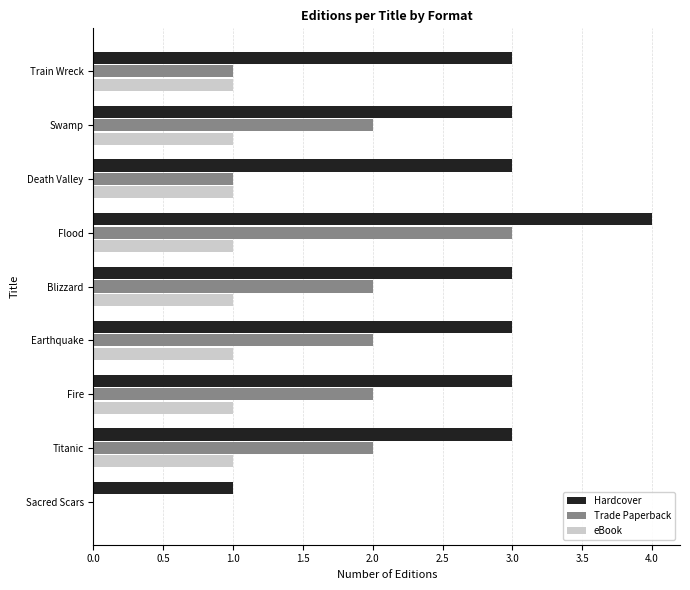

What is the sum of the Hardcover values at Sacred Scars and Blizzard?

4